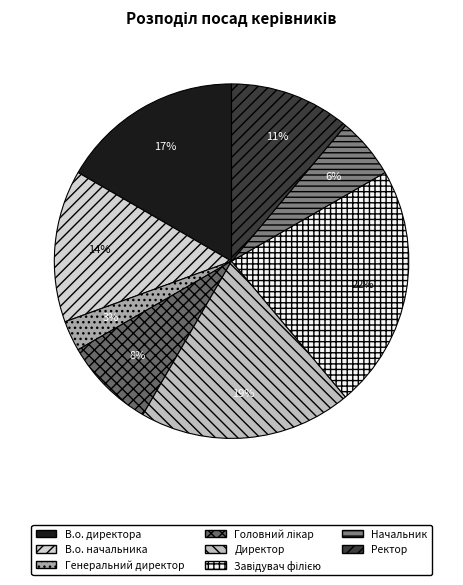

To the nearest percent, what is the average slice percentage?

12%